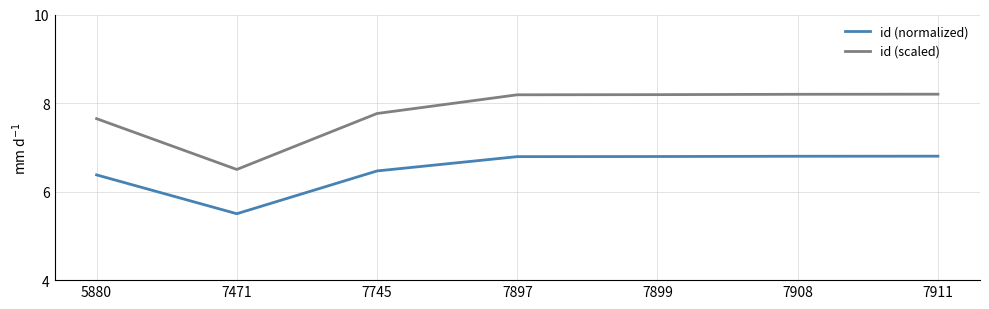

What is the minimum value for id (normalized)?

5.5